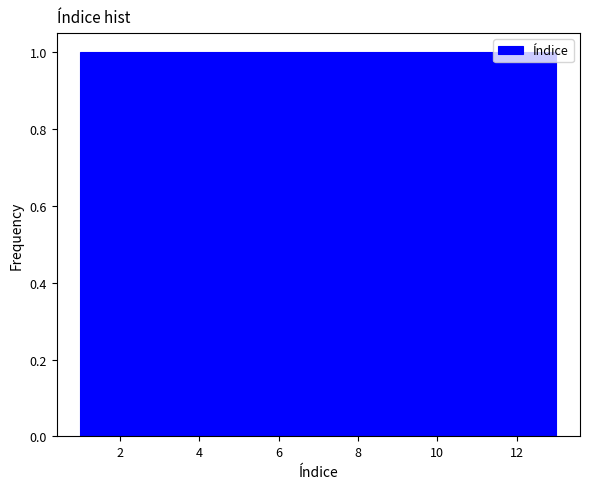

Reading left to right, list every bar in this chart as the range it spans on the x-axis followed by its height. Neither the bar edges nor the heights are printed on the chart, so give them approximately, as read against the axes.

1.0 to 2.0: 1
2.0 to 2.8: 1
2.8 to 3.8: 1
3.8 to 4.6: 1
4.6 to 5.6: 1
5.6 to 6.6: 1
6.6 to 7.4: 1
7.4 to 8.4: 1
8.4 to 9.4: 1
9.4 to 10.2: 1
10.2 to 11.2: 1
11.2 to 12.0: 1
12.0 to 13.0: 1